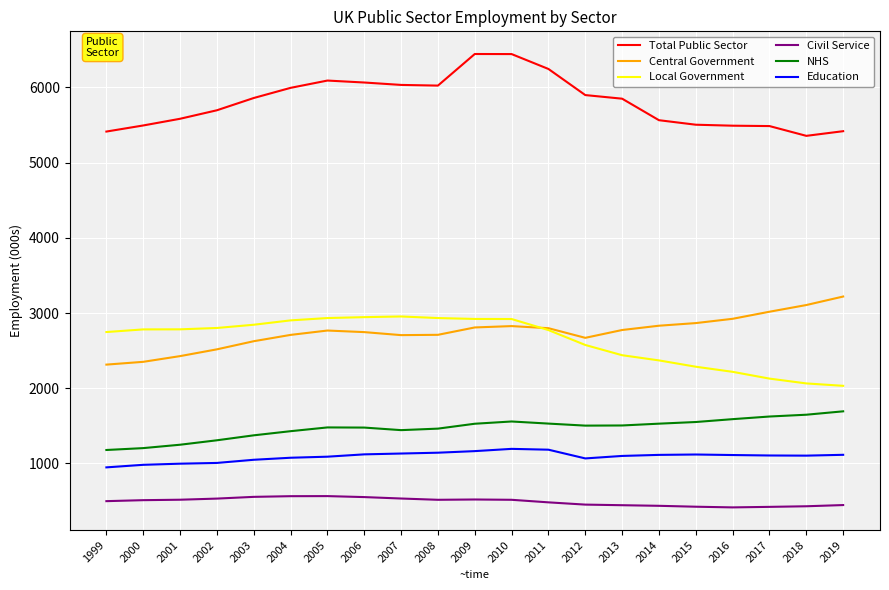

Which series has the largest range (max minus min)?

Total Public Sector